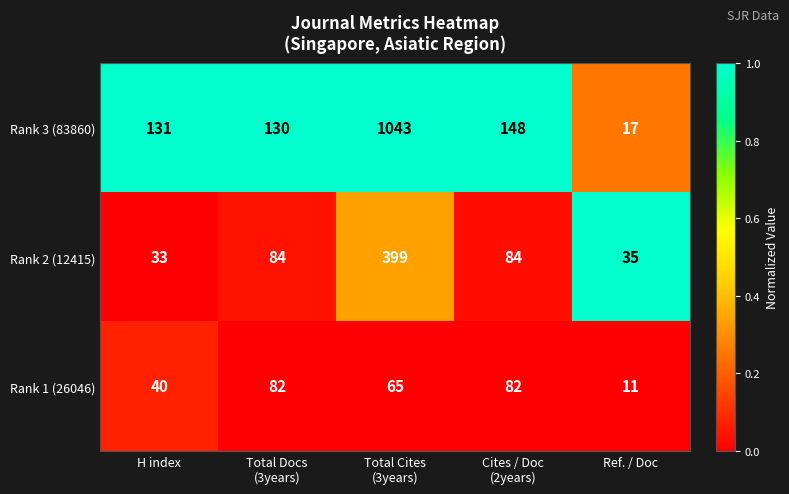

Which category has the lowest value in the Rank 1 (26046) series?

Ref. / Doc